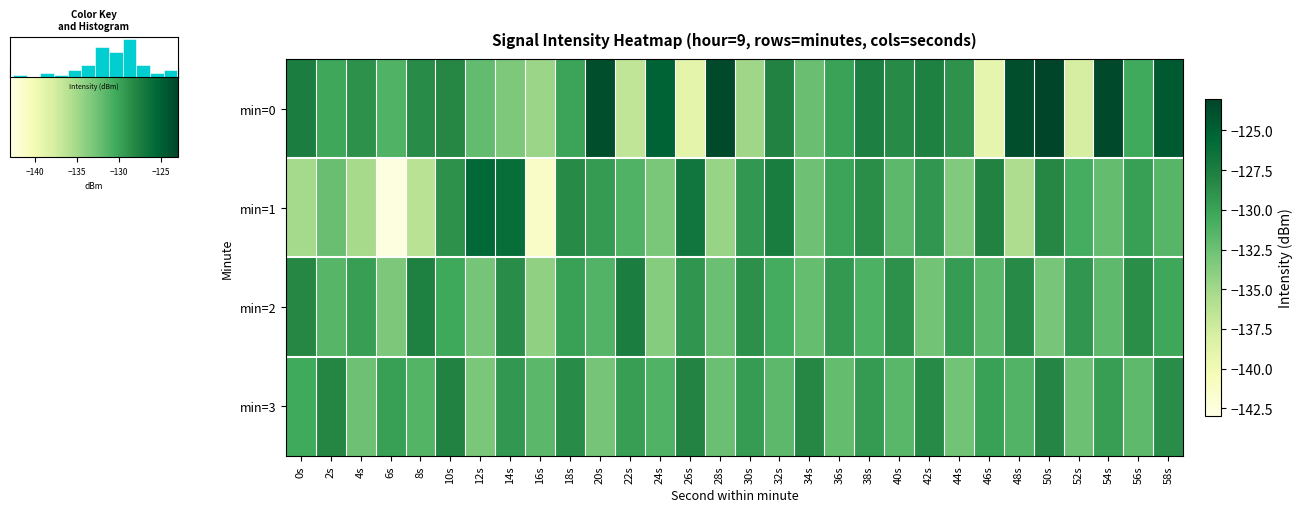

What is the difference between the highest and lowest values at 48s?

11.9